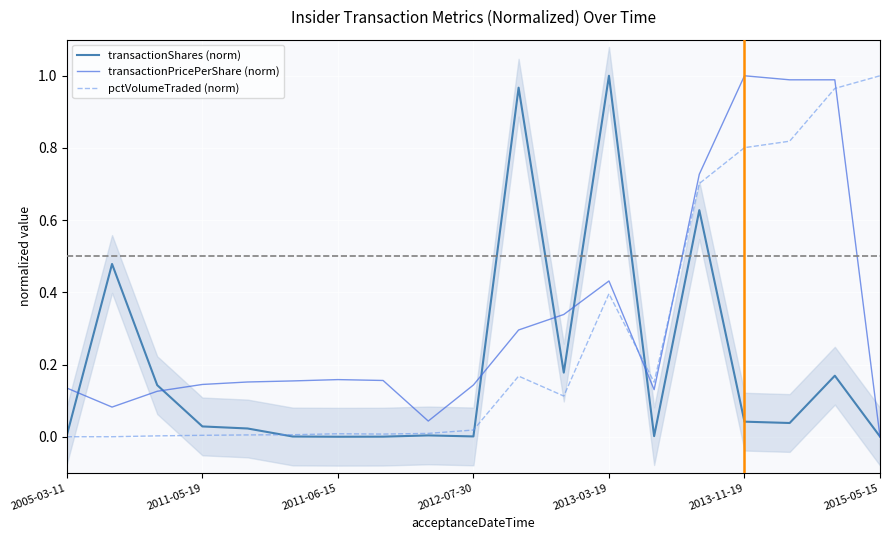

What is the greatest value displayed?

1.0